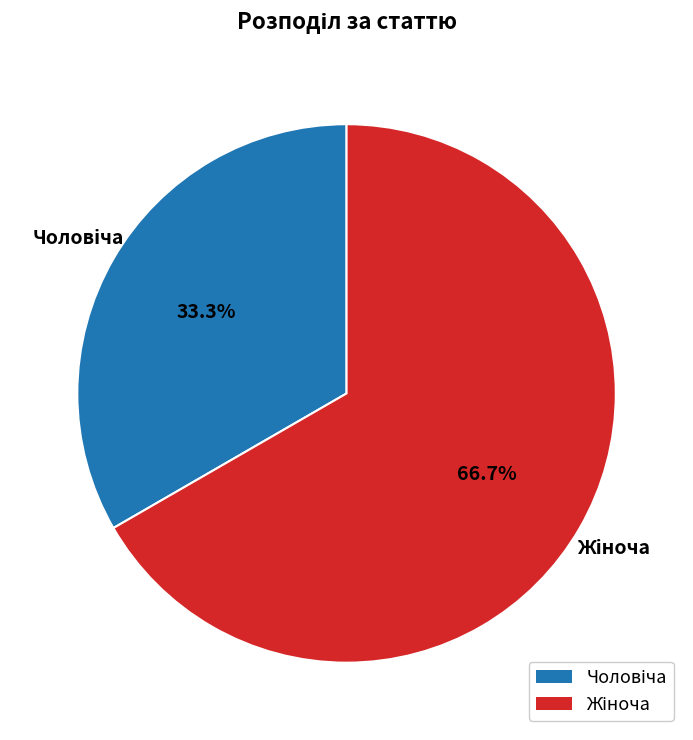

Is there any slice that represents more than half of the pie?

Yes